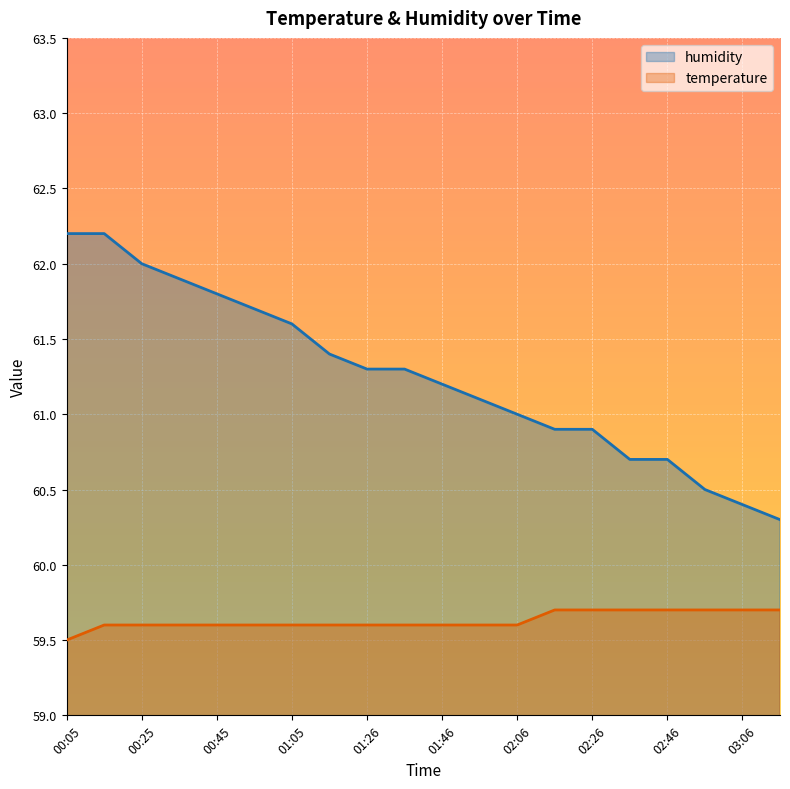

At 03:06, list the series in order from largest to smallest.

humidity, temperature